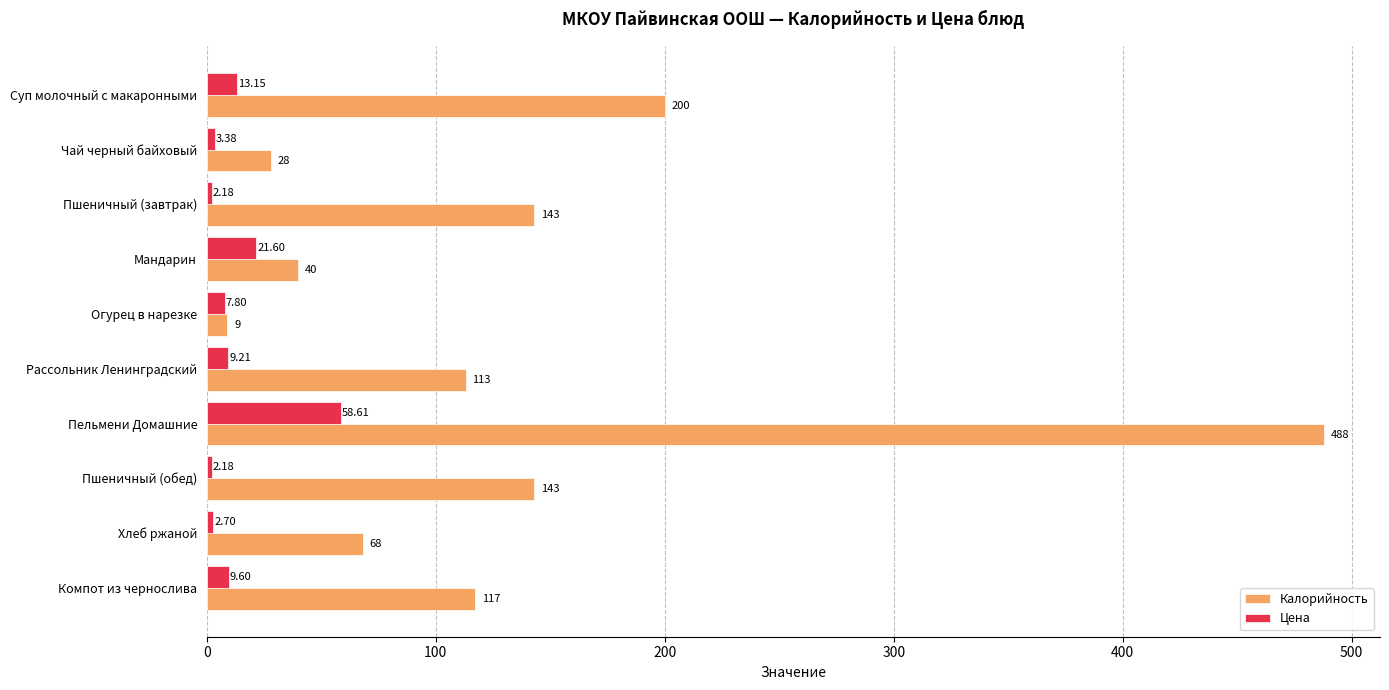

Is the value of Калорийность at Мандарин greater than the value of Цена at Суп молочный с макаронными?

Yes